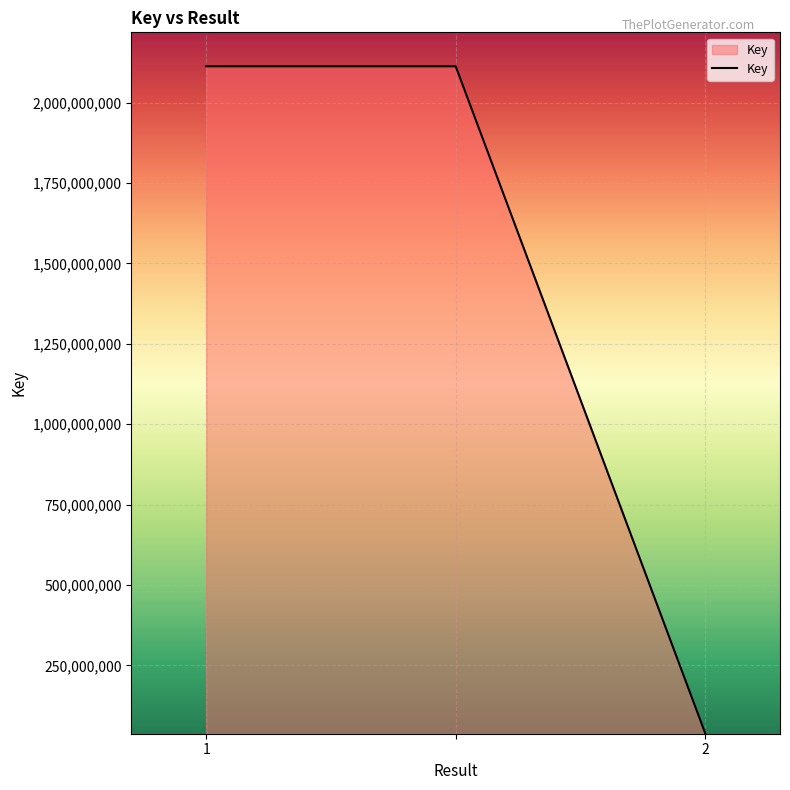

What is the greatest value displayed?

2113152786